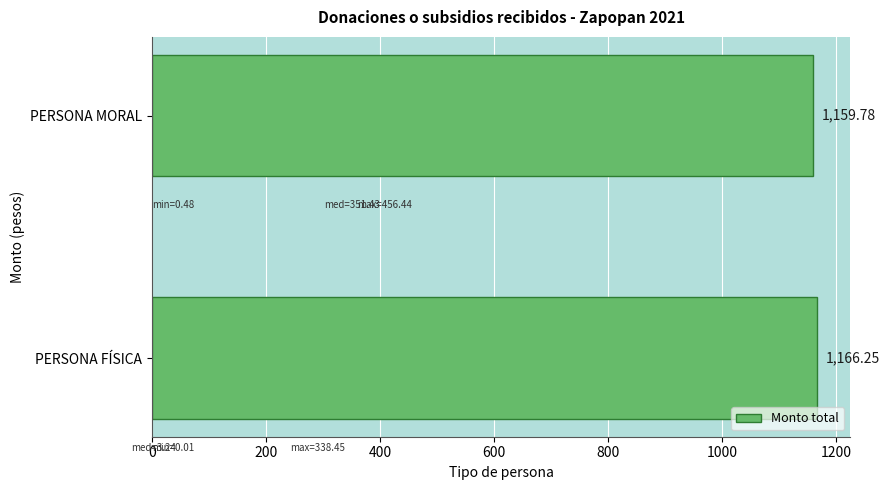

How many categories are shown in the chart?

2